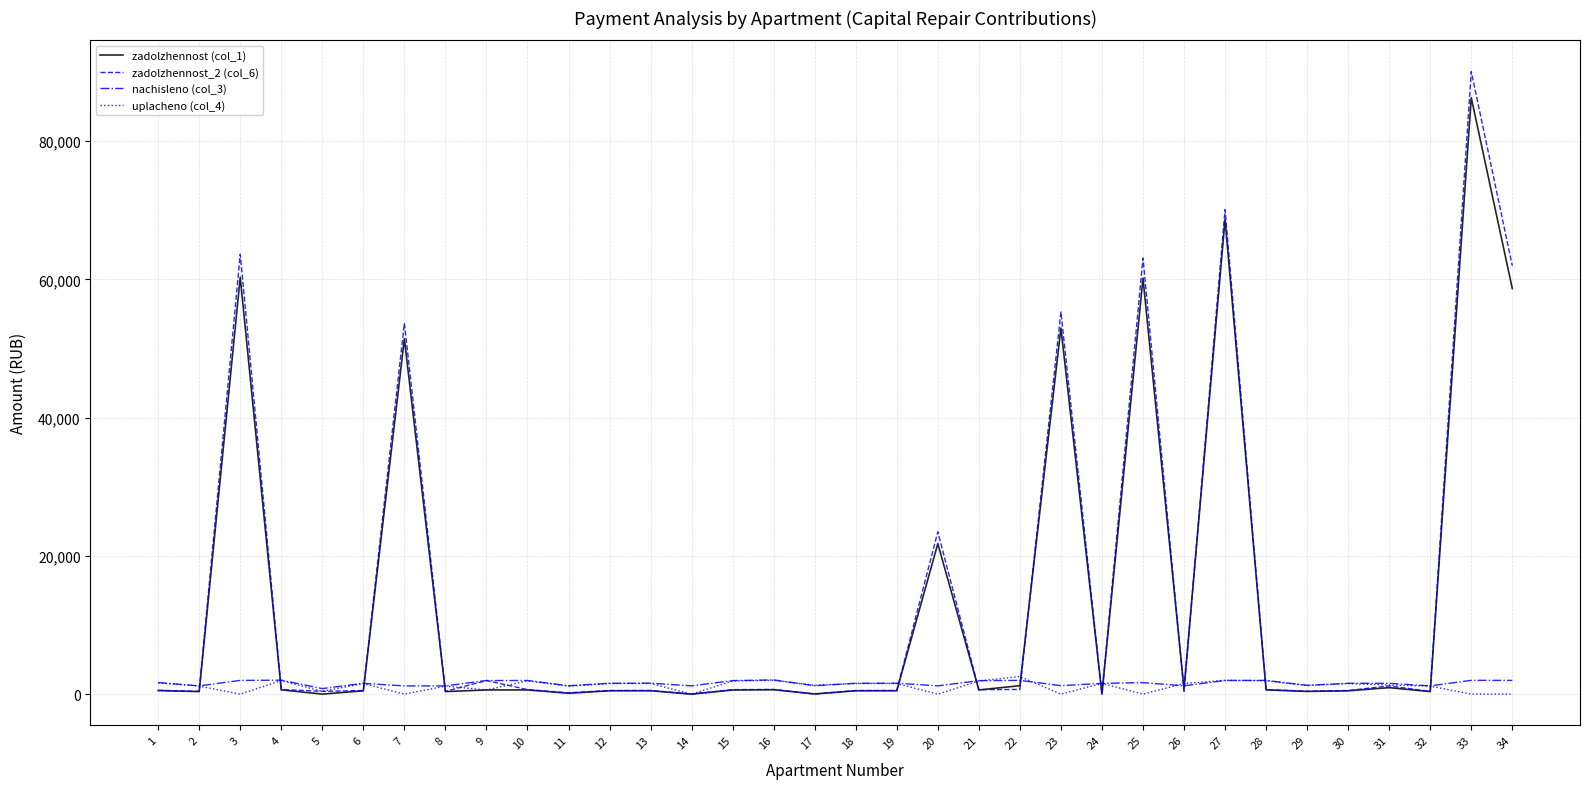

What is the maximum value shown in the chart?

90091.0